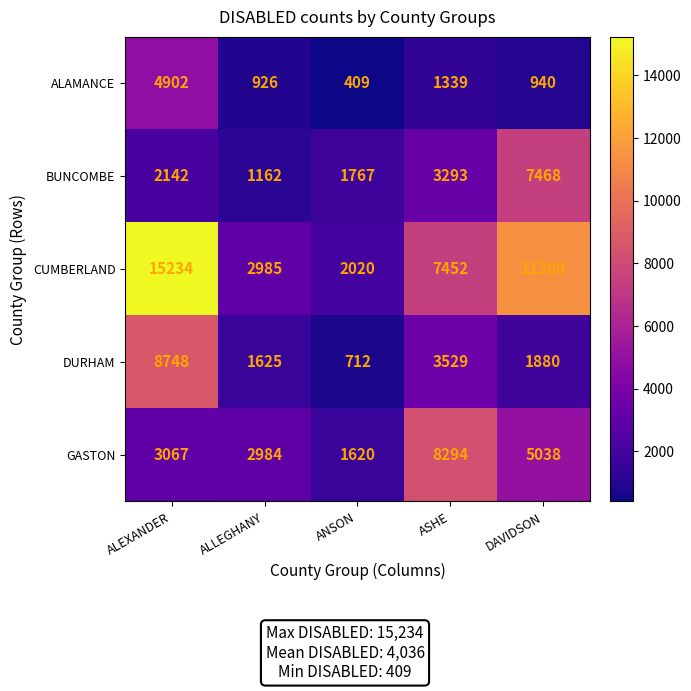

True or false: BUNCOMBE has a value of 1815 at ASHE.

False